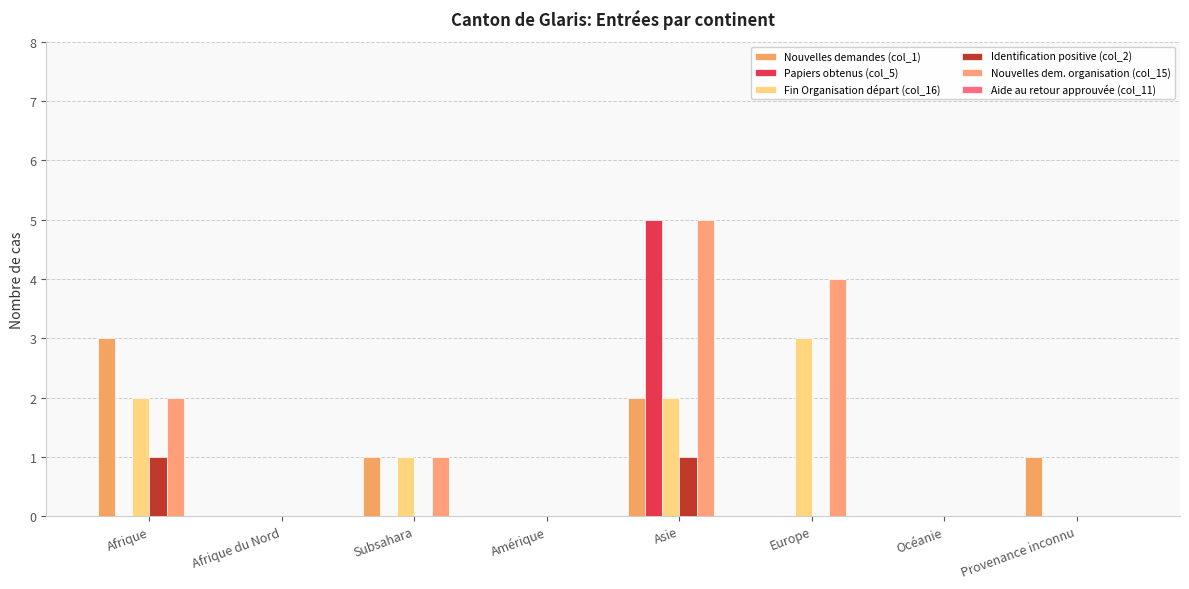

The Nouvelles dem. organisation (col_15) series shows 0 at Provenance inconnu. True or false?

True